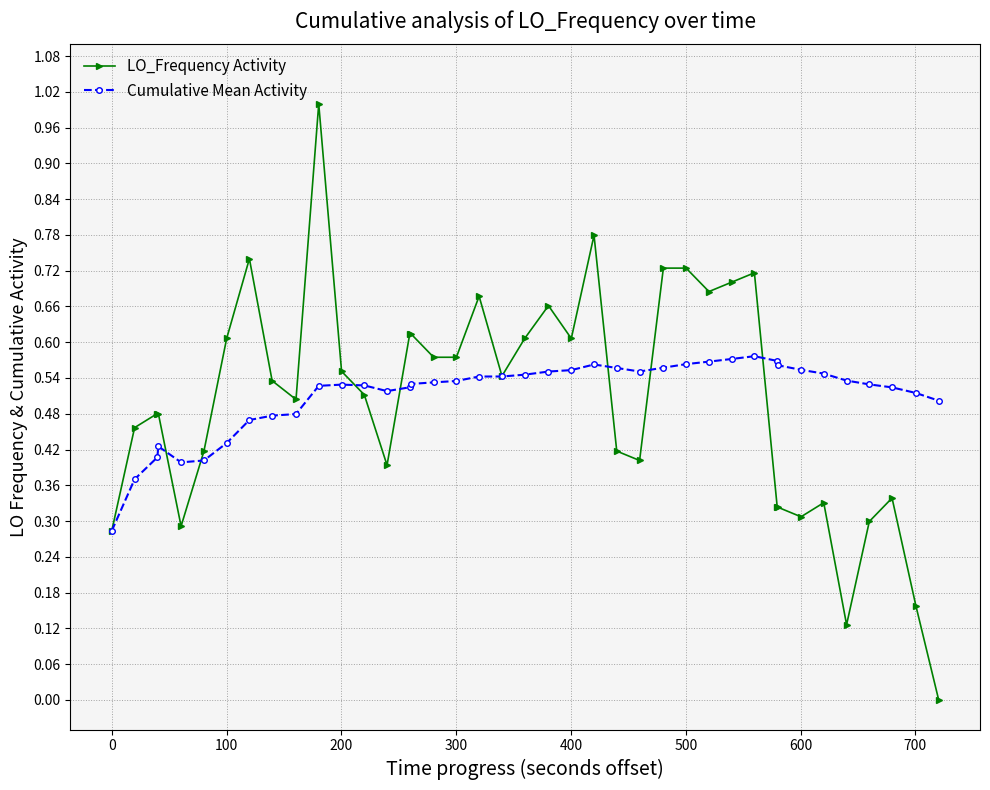

True or false: LO_Frequency Activity has more than 2 points higher than both neighbors.

True